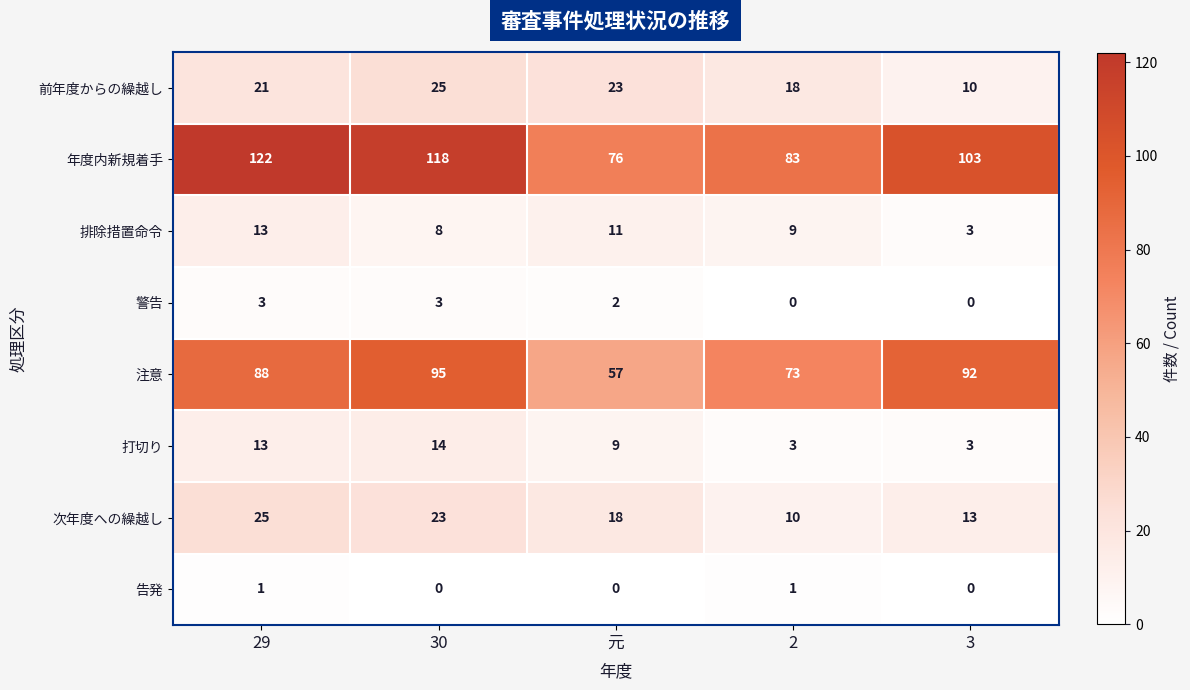

Which series has the largest total across all categories?

年度内新規着手